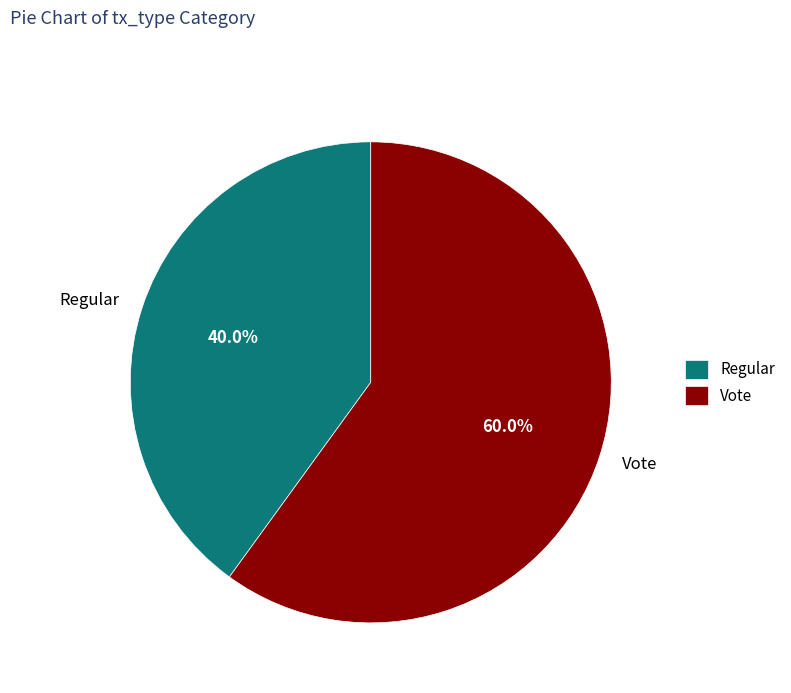

What is the smallest slice in the pie chart?

Regular